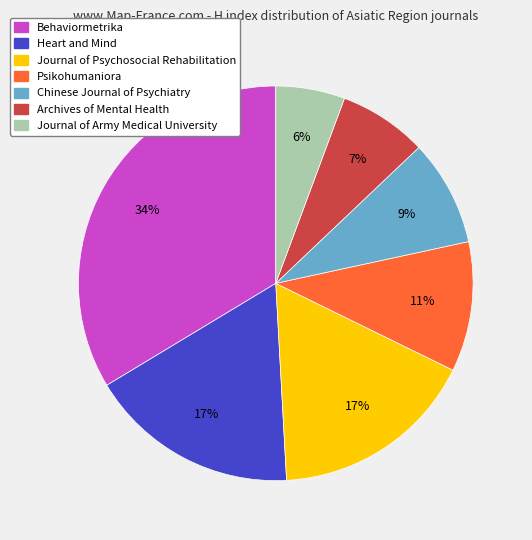

To the nearest percent, what is the difference between the Heart and Mind and Archives of Mental Health slice percentages?

10%